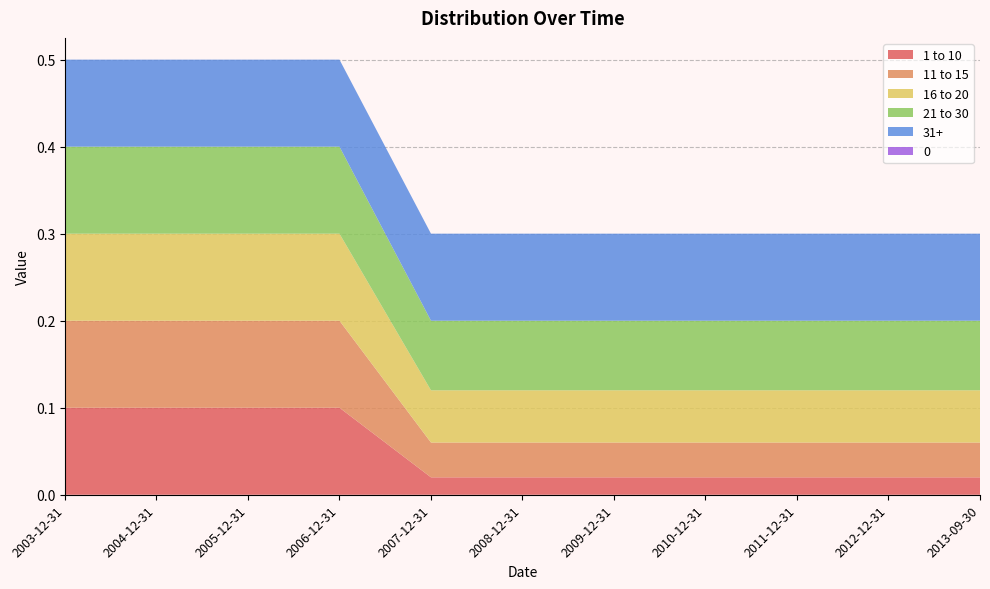

Reading left to right, extract all data points from this chart.

1 to 10: 2003-12-31=0.1	2004-12-31=0.1	2005-12-31=0.1	2006-12-31=0.1	2007-12-31=0.0	2008-12-31=0.0	2009-12-31=0.0	2010-12-31=0.0	2011-12-31=0.0	2012-12-31=0.0	2013-09-30=0.0
11 to 15: 2003-12-31=0.1	2004-12-31=0.1	2005-12-31=0.1	2006-12-31=0.1	2007-12-31=0.0	2008-12-31=0.0	2009-12-31=0.0	2010-12-31=0.0	2011-12-31=0.0	2012-12-31=0.0	2013-09-30=0.0
16 to 20: 2003-12-31=0.1	2004-12-31=0.1	2005-12-31=0.1	2006-12-31=0.1	2007-12-31=0.1	2008-12-31=0.1	2009-12-31=0.1	2010-12-31=0.1	2011-12-31=0.1	2012-12-31=0.1	2013-09-30=0.1
21 to 30: 2003-12-31=0.1	2004-12-31=0.1	2005-12-31=0.1	2006-12-31=0.1	2007-12-31=0.1	2008-12-31=0.1	2009-12-31=0.1	2010-12-31=0.1	2011-12-31=0.1	2012-12-31=0.1	2013-09-30=0.1
31+: 2003-12-31=0.1	2004-12-31=0.1	2005-12-31=0.1	2006-12-31=0.1	2007-12-31=0.1	2008-12-31=0.1	2009-12-31=0.1	2010-12-31=0.1	2011-12-31=0.1	2012-12-31=0.1	2013-09-30=0.1
0: 2003-12-31=0.0	2004-12-31=0.0	2005-12-31=0.0	2006-12-31=0.0	2007-12-31=0.0	2008-12-31=0.0	2009-12-31=0.0	2010-12-31=0.0	2011-12-31=0.0	2012-12-31=0.0	2013-09-30=0.0